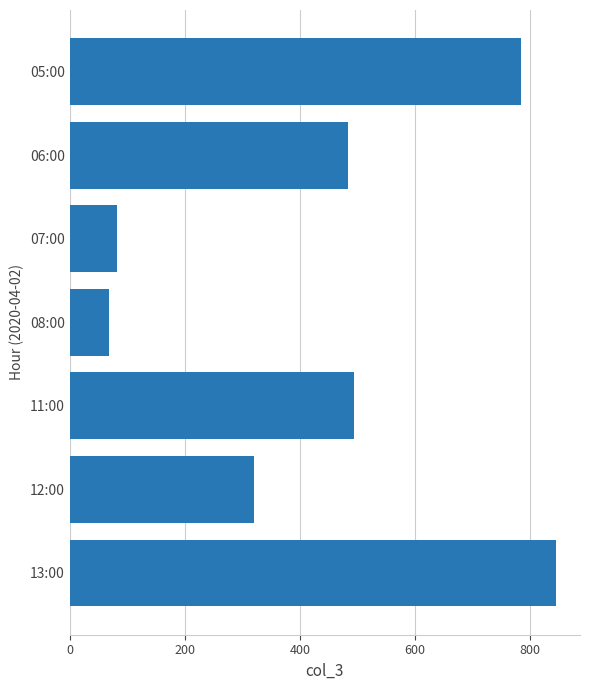

Reading bottom to top, list all the values displayed in this chart.

845	320	495	68	82	483	784